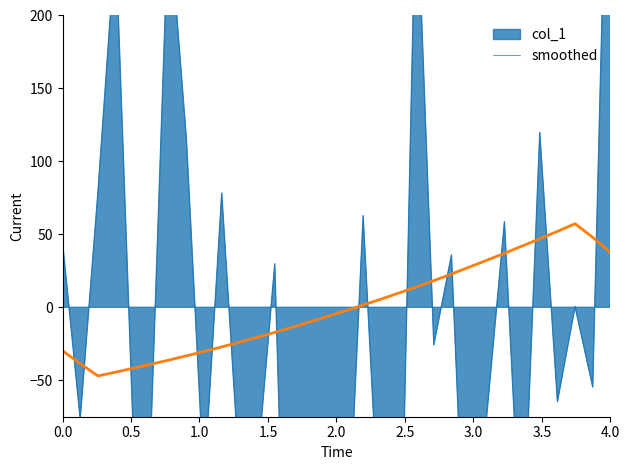

Reading left to right, list all the values displayed in this chart.

-29.8	-38.7	-47.0	-44.4	-41.8	-39.0	-36.2	-33.3	-30.3	-27.2	-23.9	-20.6	-17.2	-13.6	-10.0	-6.2	-2.3	1.5	5.6	9.7	13.9	18.3	22.9	27.5	32.2	37.0	42.0	47.0	52.0	57.3	47.9	37.5